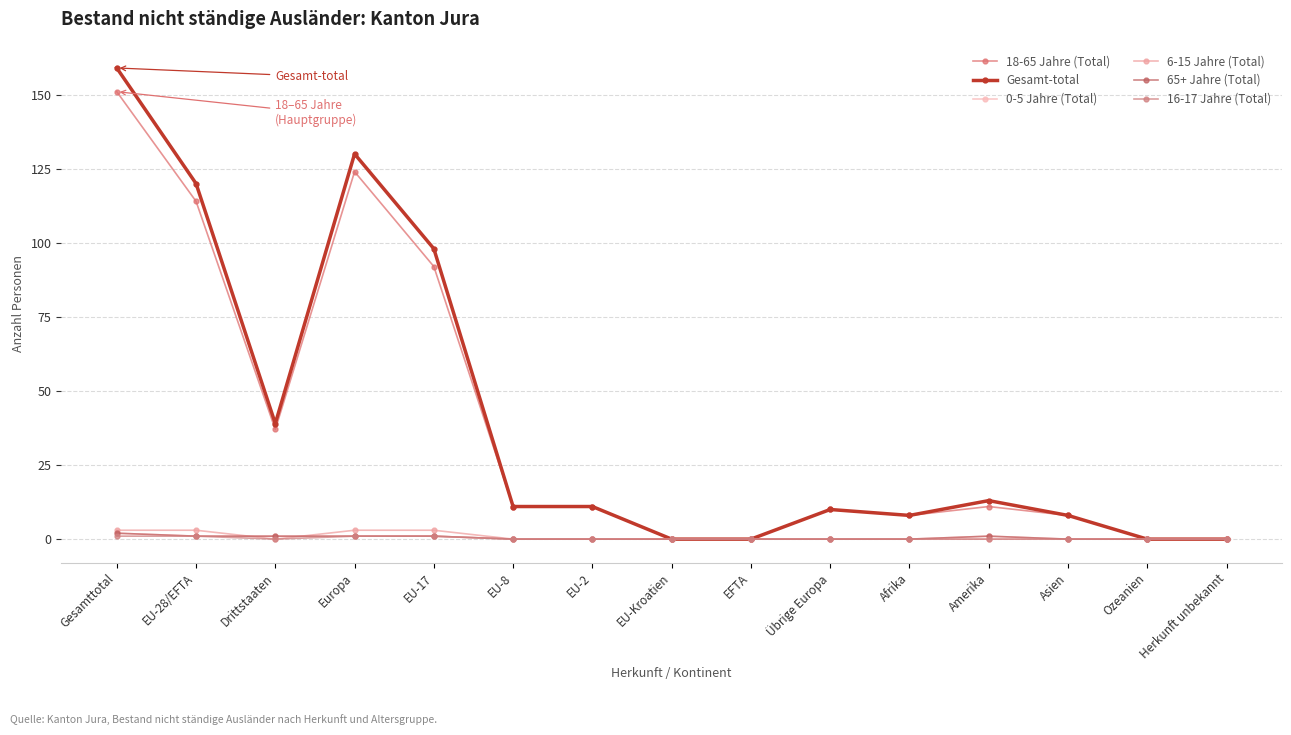

What value does the 18-65 Jahre (Total) series have at EU-28/EFTA?

114